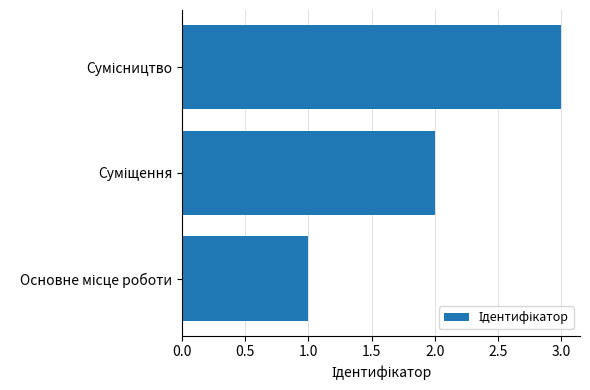

How many values are between 1 and 3?

3